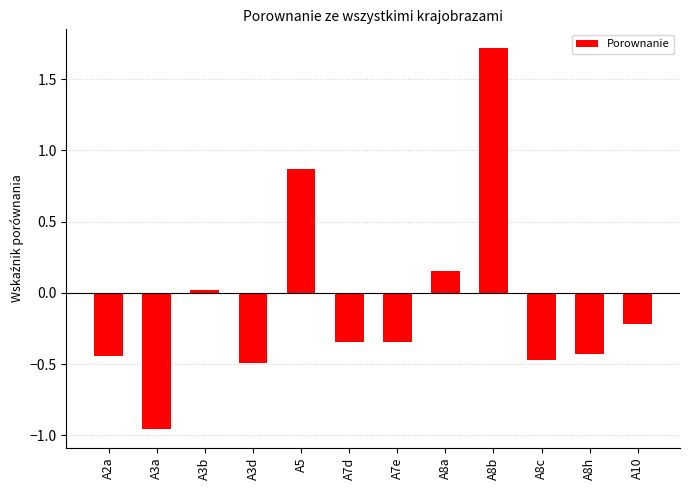

How many data points does each series have?

12